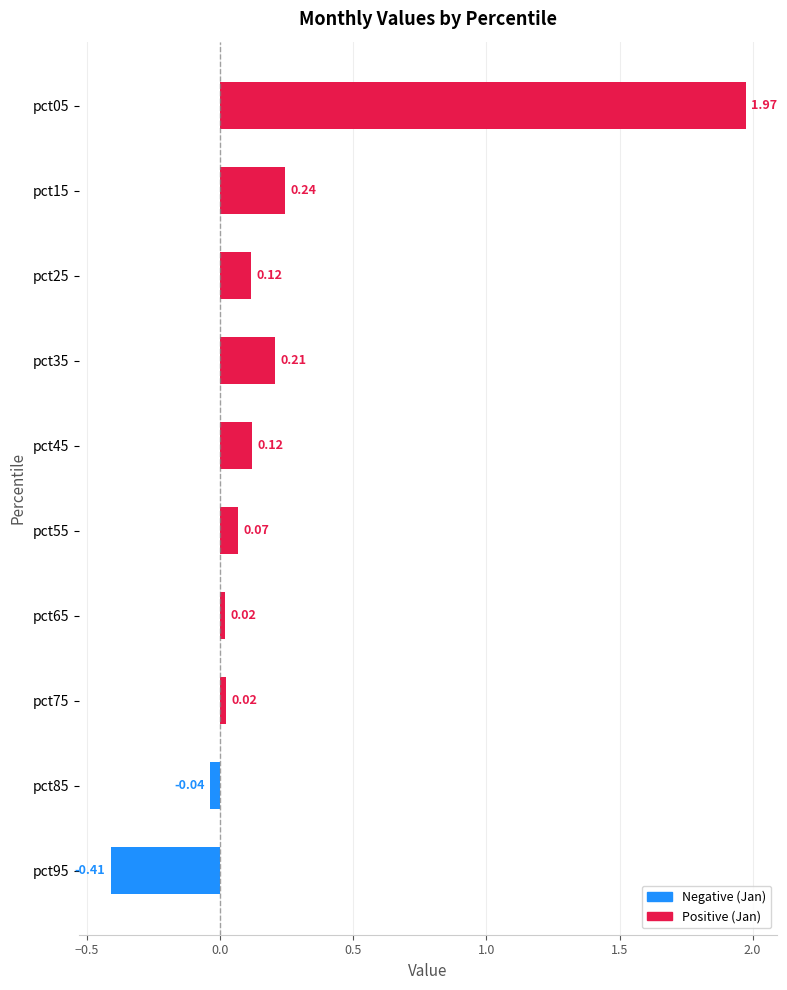

What is the sum of the values at pct05 and pct95?

1.6